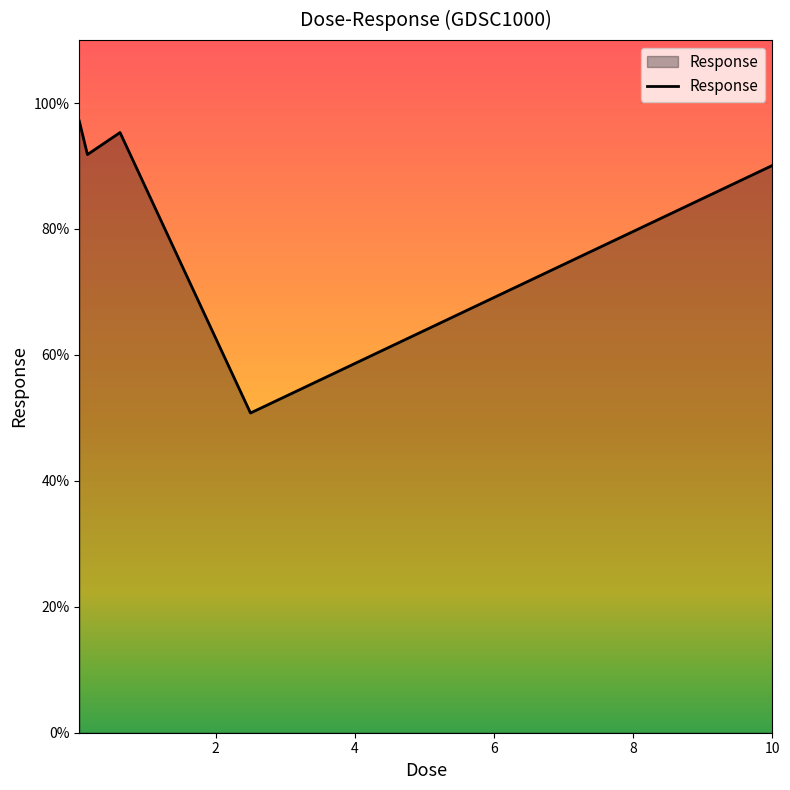

What is the maximum value shown in the chart?

97.1